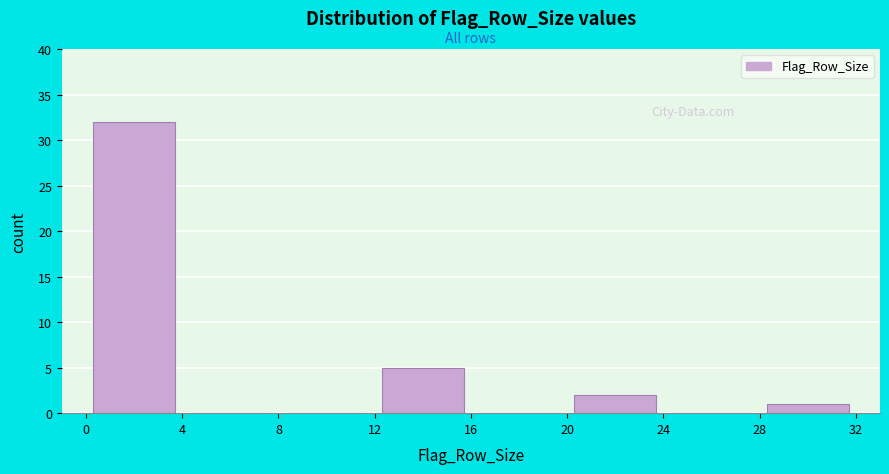

Reading left to right, transcribe this chart: for each bar, give the range it covers on the x-axis and its height. The values are not printed on the chart, so give them approximately, as read against the axis.

0 to 4: 32
4 to 8: 0
8 to 12: 0
12 to 16: 5
16 to 20: 0
20 to 24: 2
24 to 28: 0
28 to 32: 1